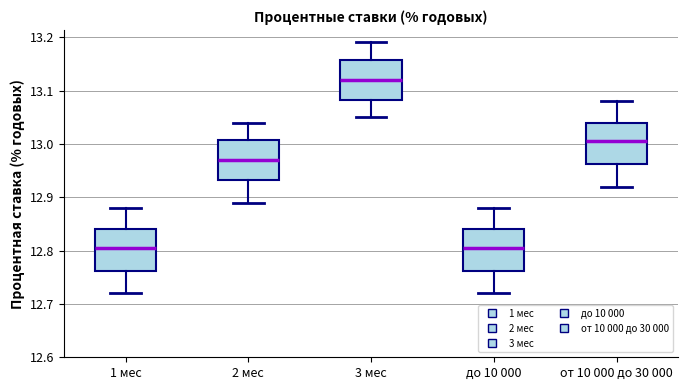

Where is the lower edge of the box for 2 мес on the y-axis? The values are not printed on the chart, so give them approximately, as read against the axis.

12.93